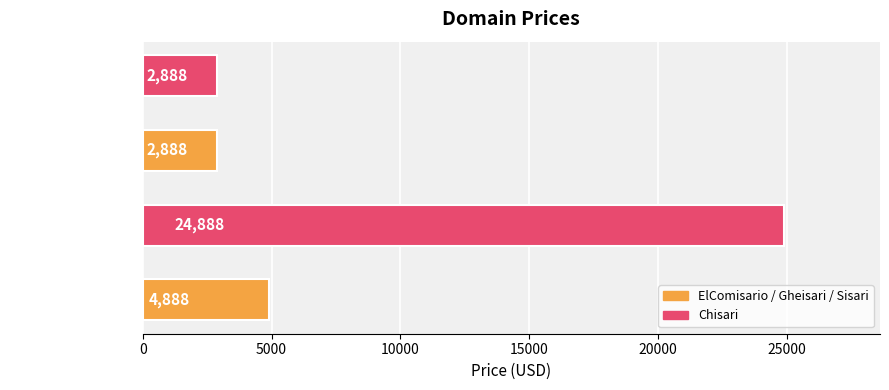

Between Chisari.com and Sisari.com, which is larger?

Chisari.com